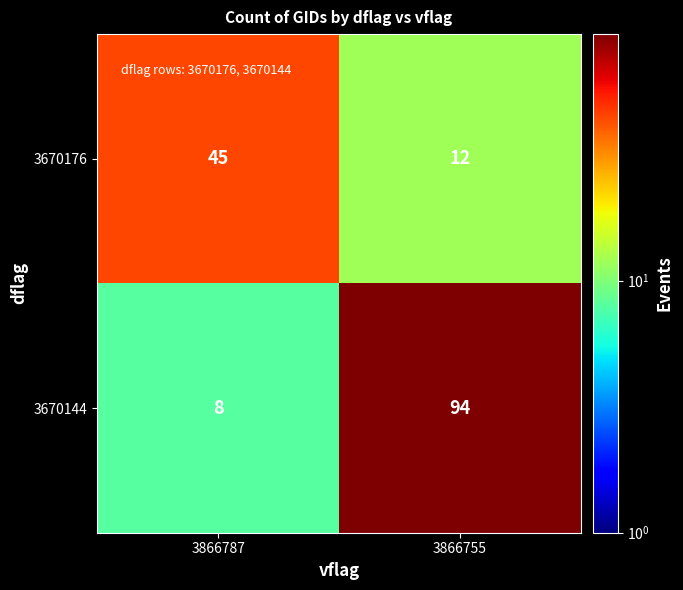

What is the difference between the highest and lowest values at 3866787?

37